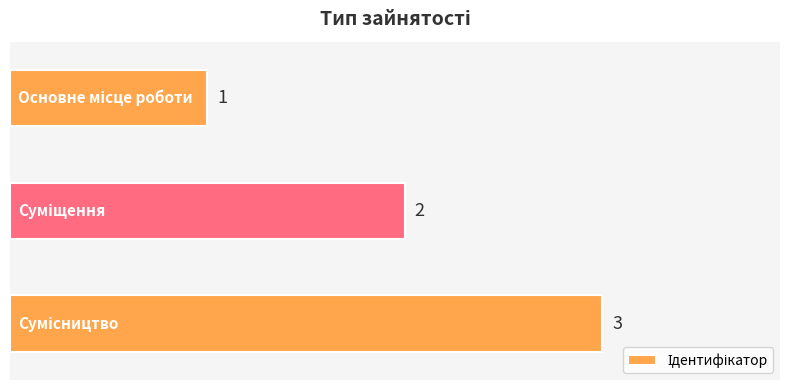

Does the chart contain any negative values?

No